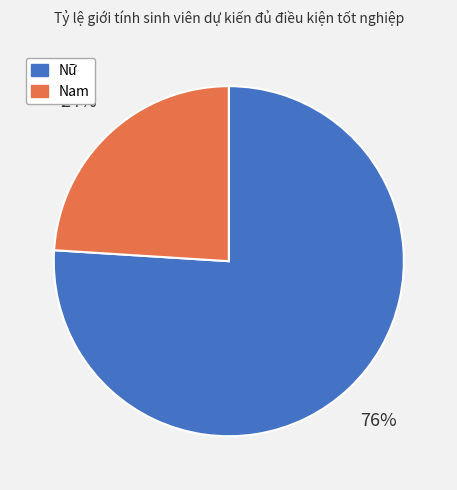

Do Nữ and Nam together represent more than half of the pie?

Yes